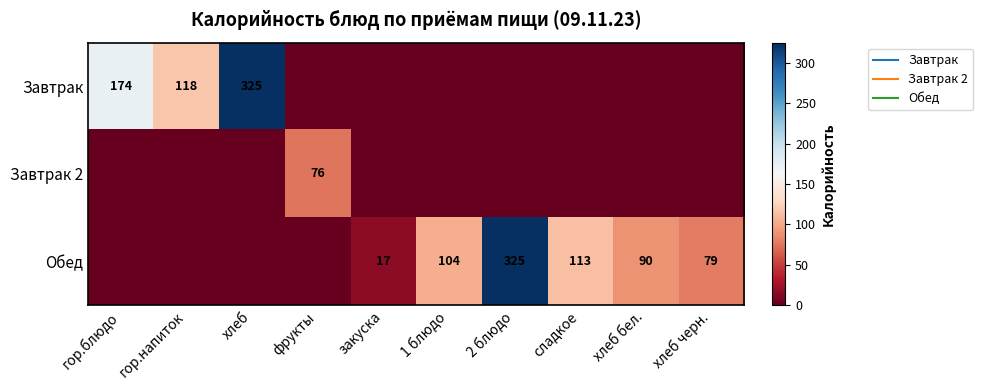

How many values in the Завтрак series exceed 0?

3